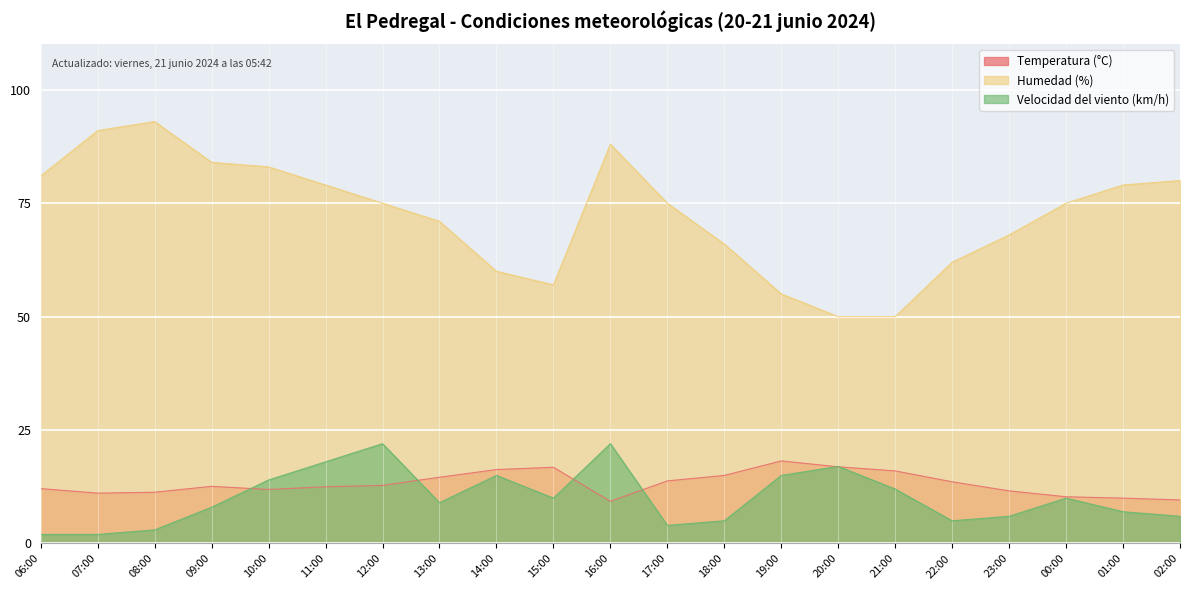

What is the approximate value of Temperatura (°C) at 09:00?

12.6